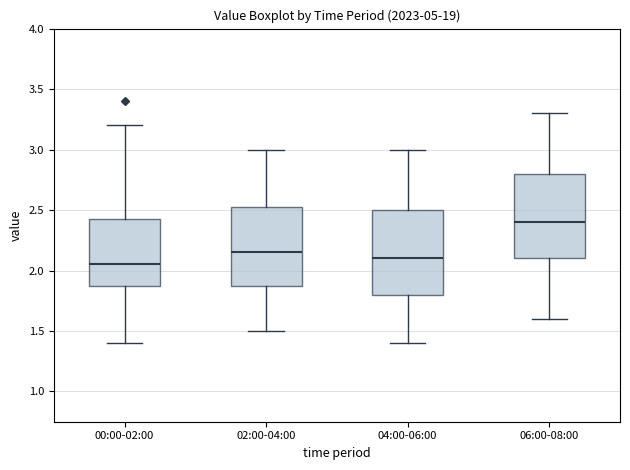

Reading left to right, transcribe this box plot: for each box, give where its median line is, the range the box spans, and where its two whiskers end, as read against the y-axis. The values are not printed on the chart, so give them approximately, as read against the axis.

00:00-02:00: median 2.05, box 1.90 to 2.45, whiskers 1.40 to 3.20
02:00-04:00: median 2.15, box 1.90 to 2.55, whiskers 1.50 to 3.00
04:00-06:00: median 2.10, box 1.80 to 2.50, whiskers 1.40 to 3.00
06:00-08:00: median 2.40, box 2.10 to 2.80, whiskers 1.60 to 3.30